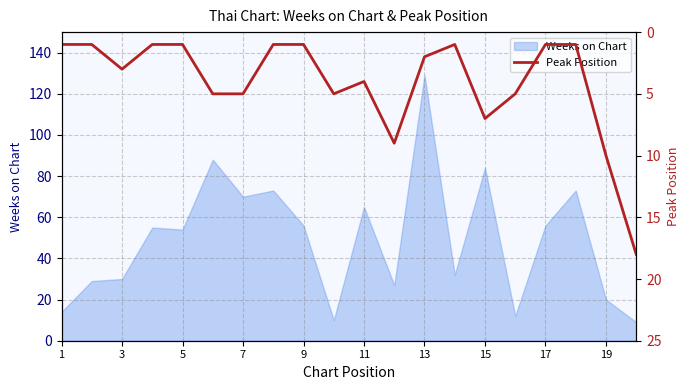

True or false: Weeks on Chart has a value of 84 at 15.

True